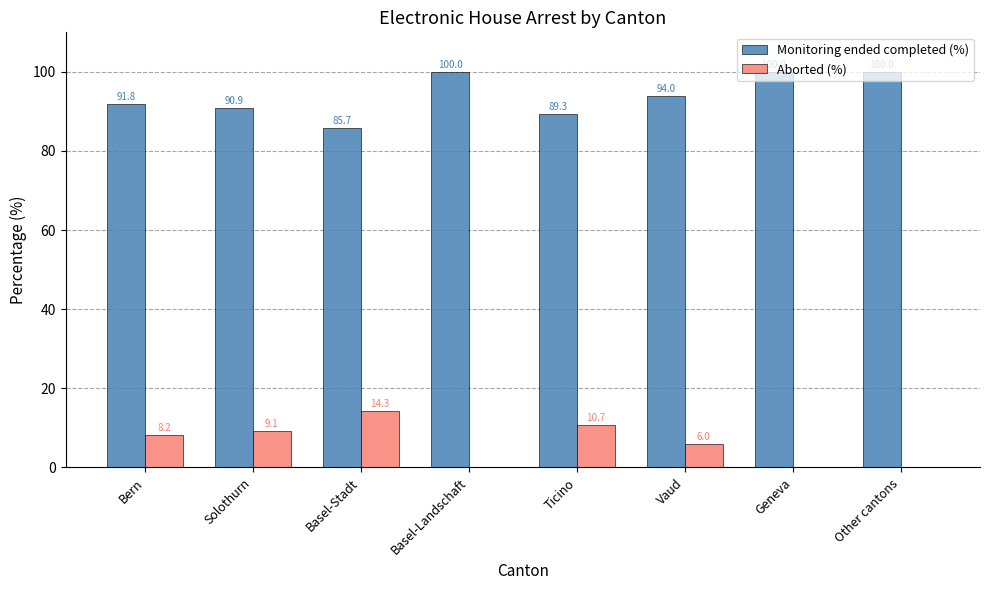

The Aborted (%) series shows 8.0 at Other cantons. True or false?

False